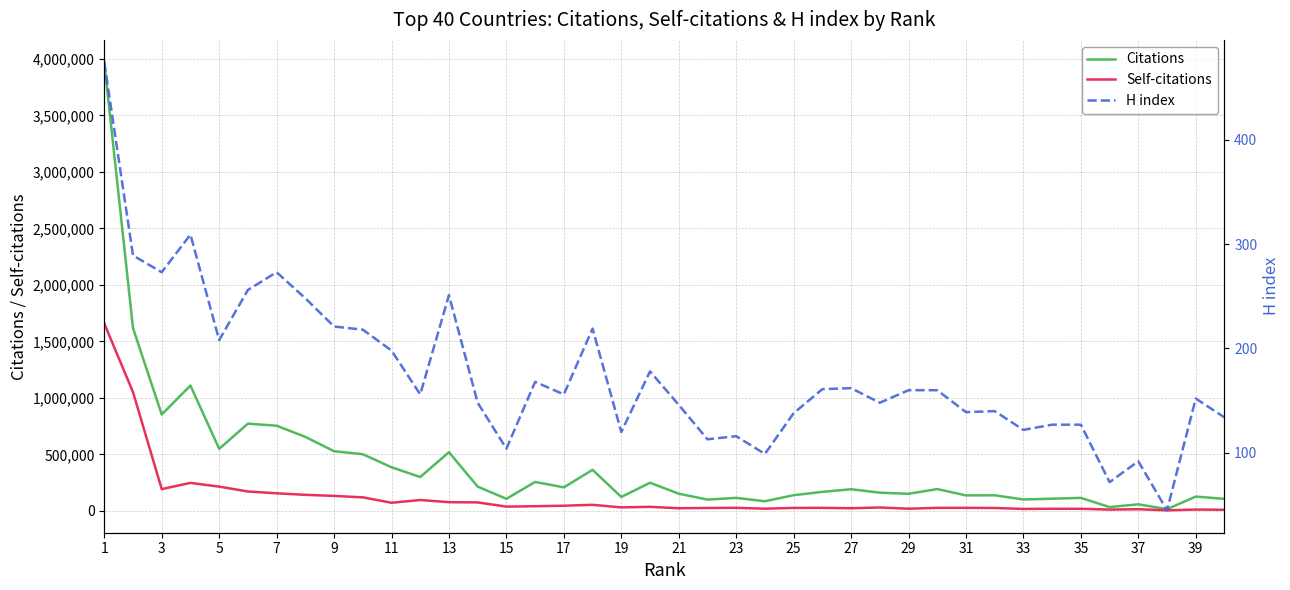

What is the difference between the maximum and second lowest values in the H index series?

402